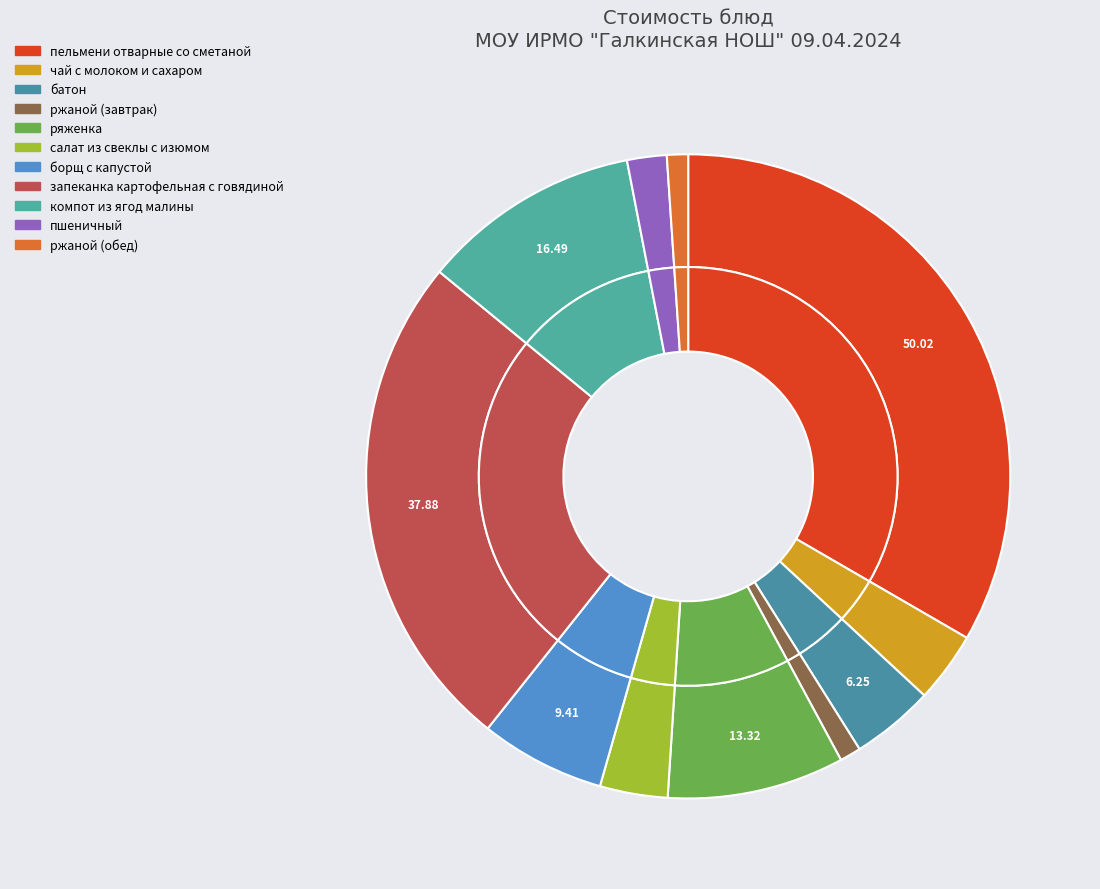

To the nearest percent, what is the average slice percentage?

9%